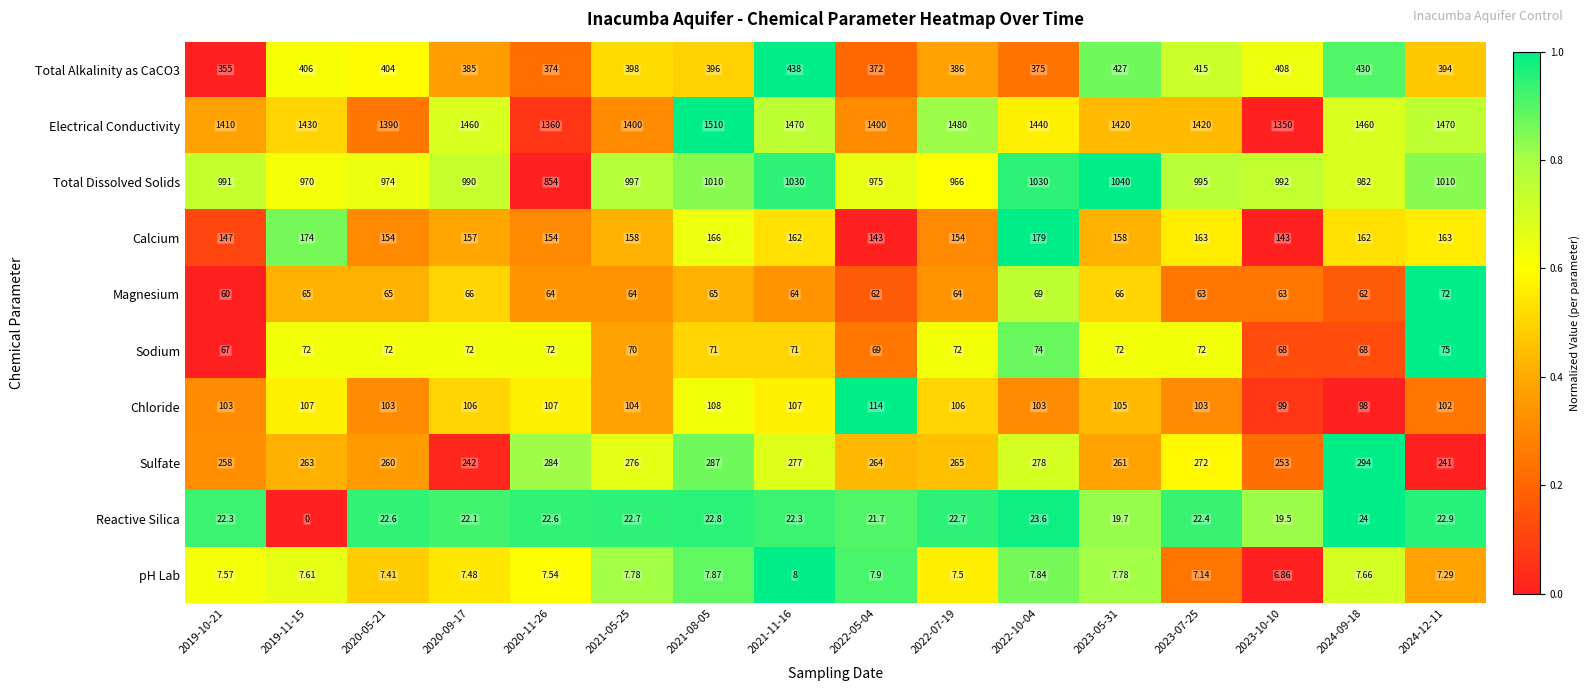

Which series has the largest total across all categories?

Electrical Conductivity